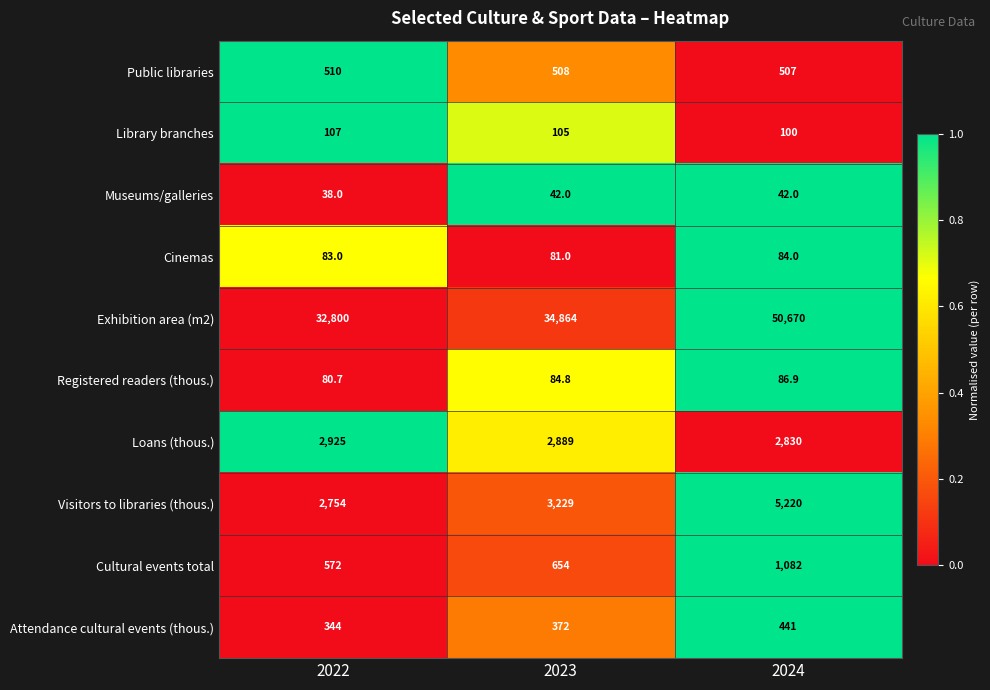

At which category is the sum across all series the highest?

2024